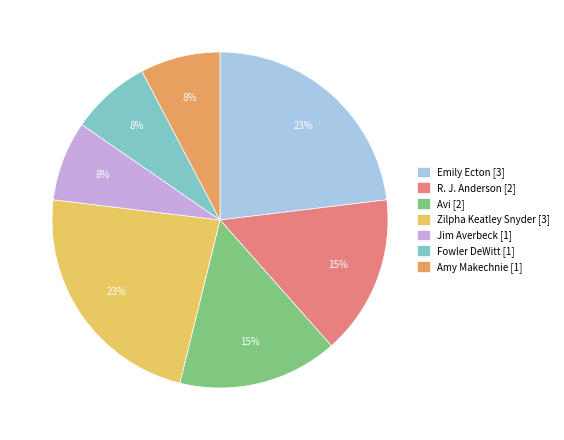

To the nearest percent, what is the average slice percentage?

14%